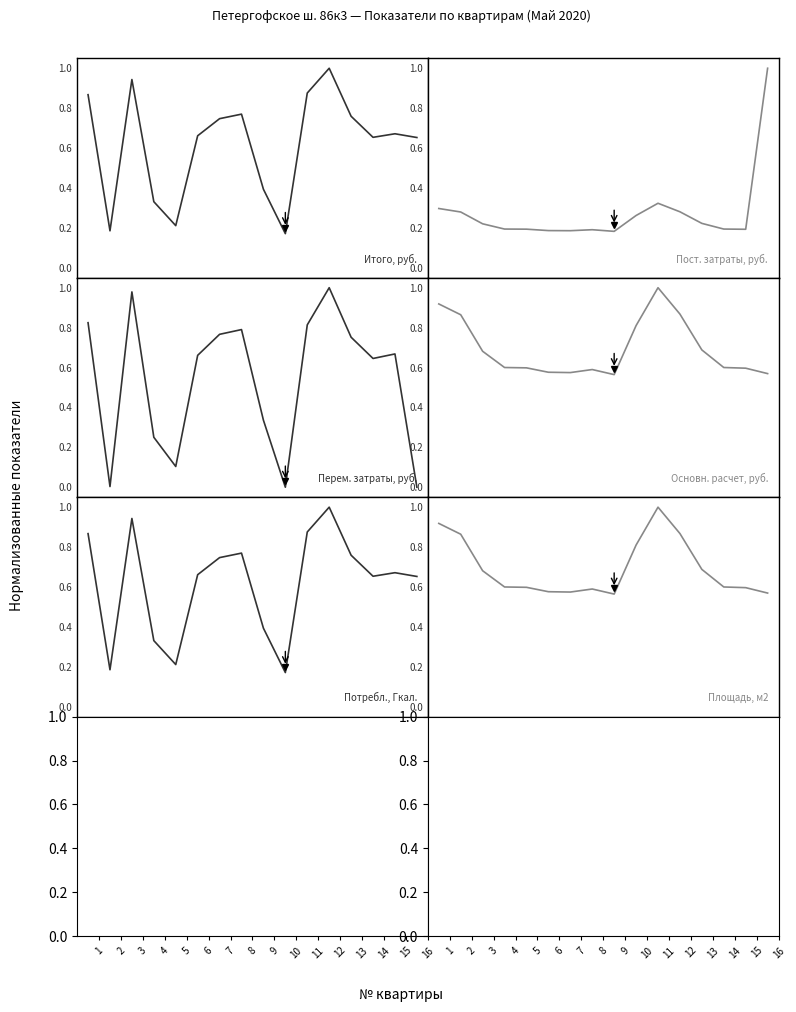

What is the sum of all Основн. расчет, руб. values?

11.1